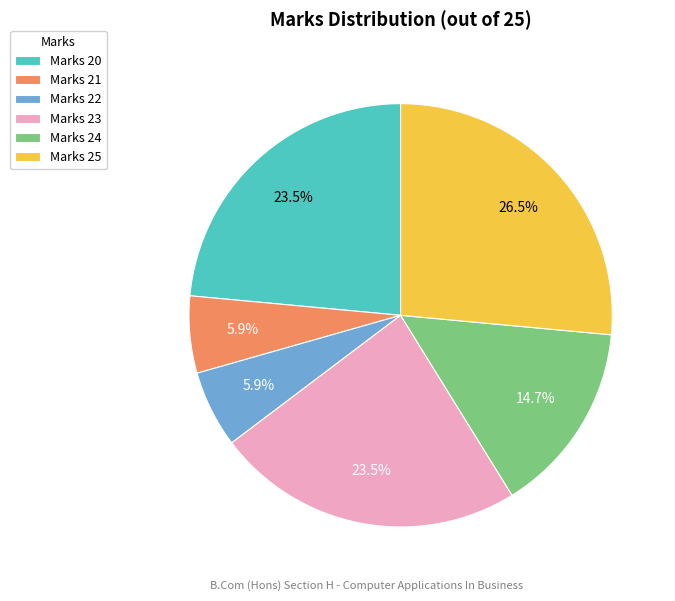

Between Marks 23 and Marks 25, which is larger?

Marks 25